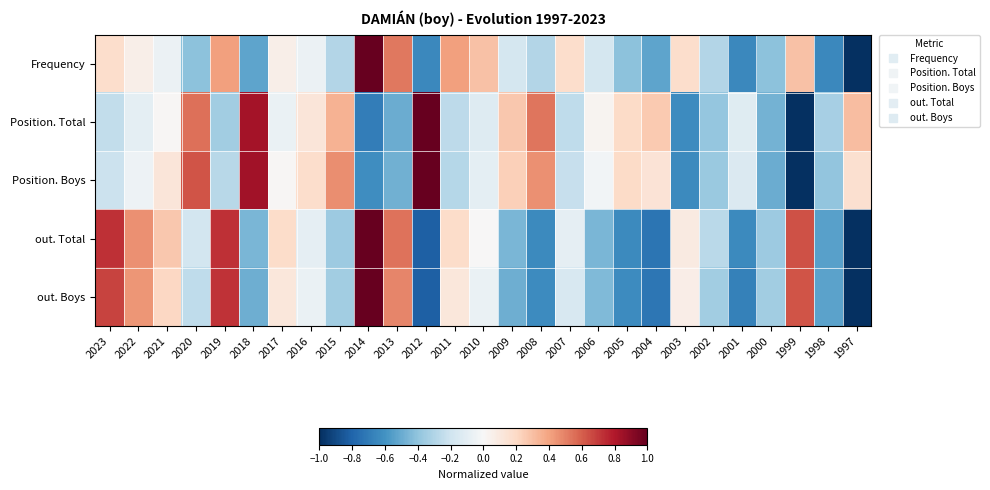

At 2016, list the series in order from smallest to largest.

out. Total, out. Boys, Frequency, Position. Total, Position. Boys